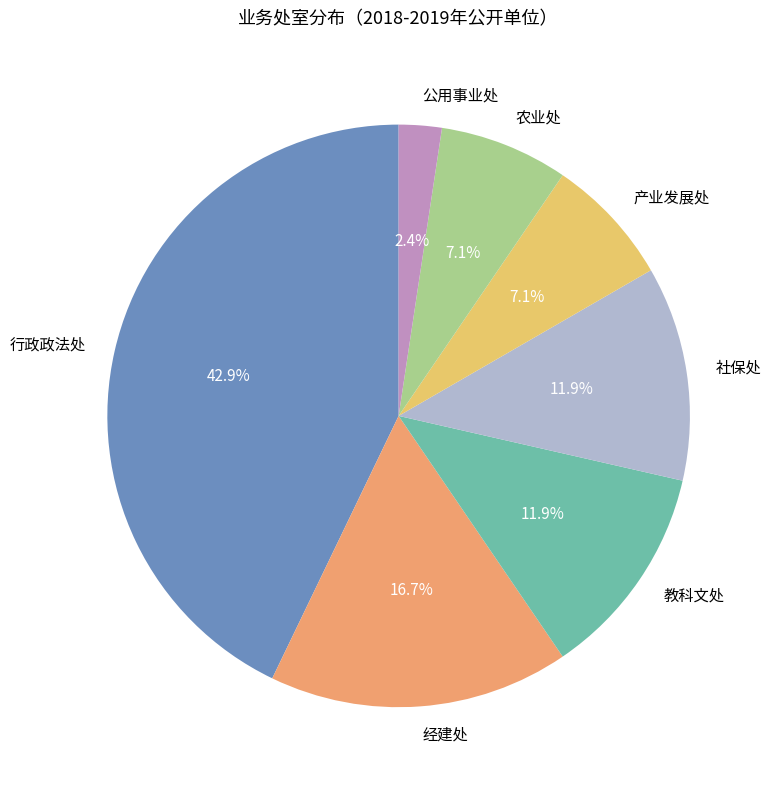

Approximately how many times larger is the value at 社保处 compared to 产业发展处?

1.7